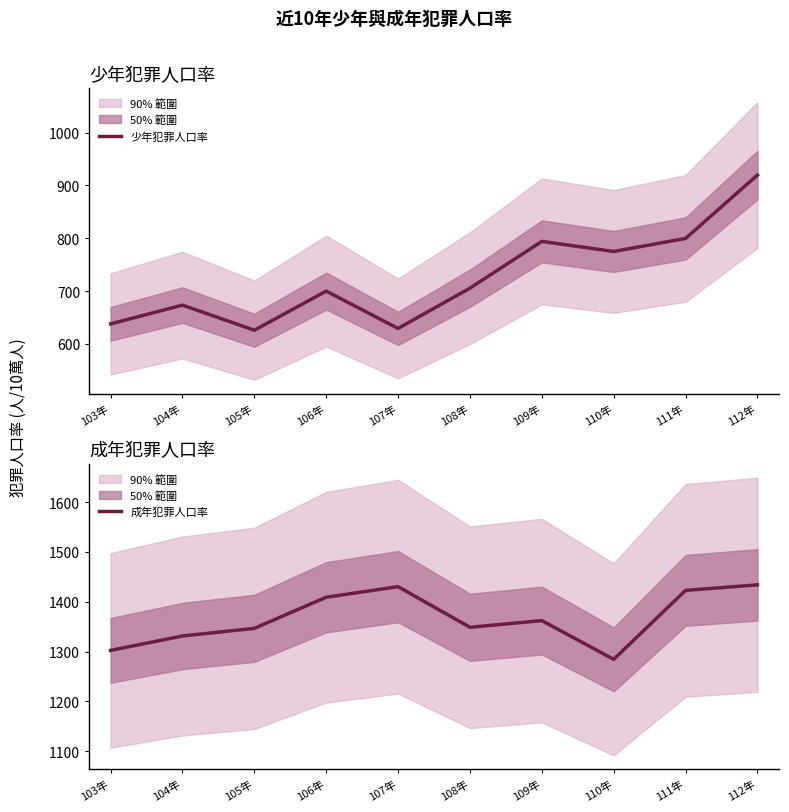

What is the difference between the maximum and second lowest values in the 成年犯罪人口率 series?

131.6